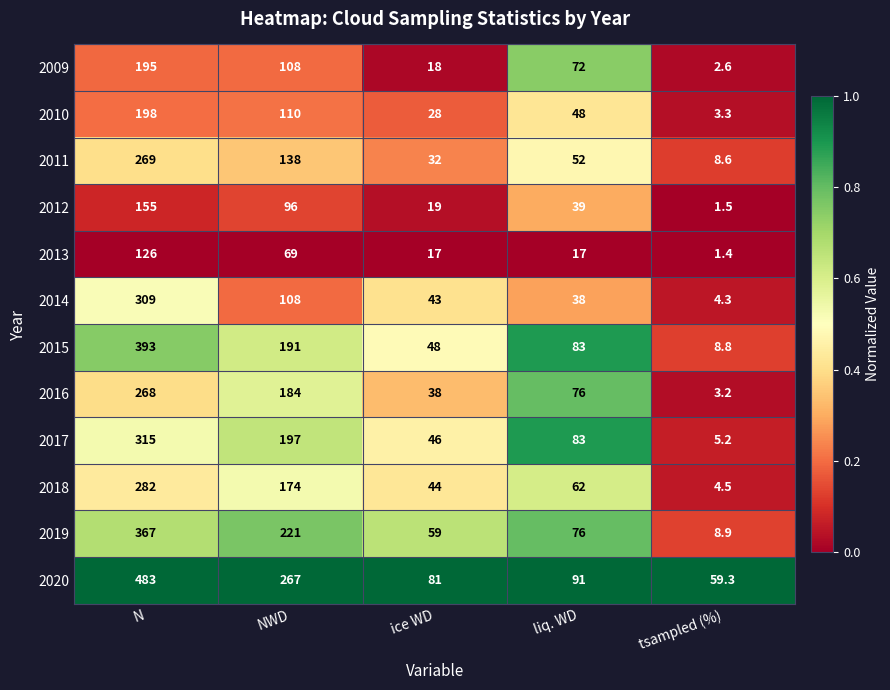

What is the difference between the highest and lowest values at NWD?

198.0